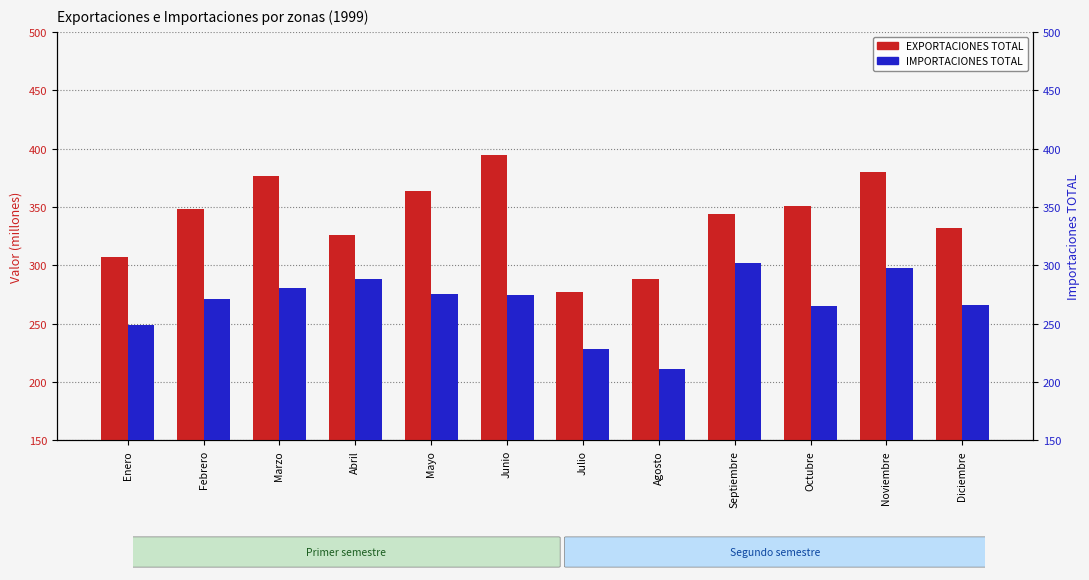

At Noviembre, list the series in order from smallest to largest.

IMPORTACIONES TOTAL, EXPORTACIONES TOTAL